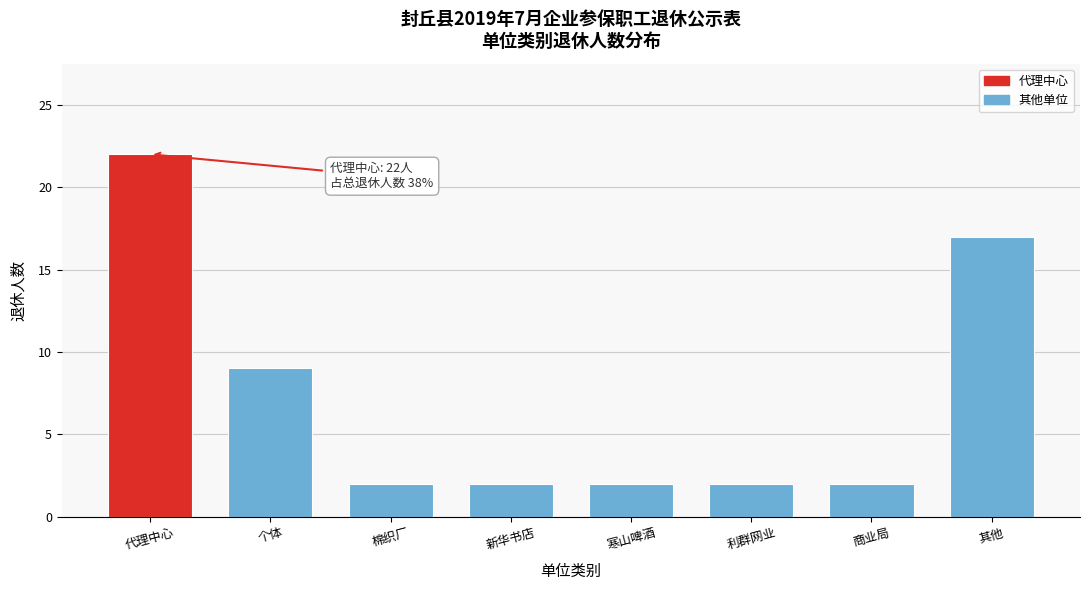

Reading left to right, extract all data points from this chart.

代理中心=22	个体=9	棉织厂=2	新华书店=2	寒山啤酒=2	利群网业=2	商业局=2	其他=17